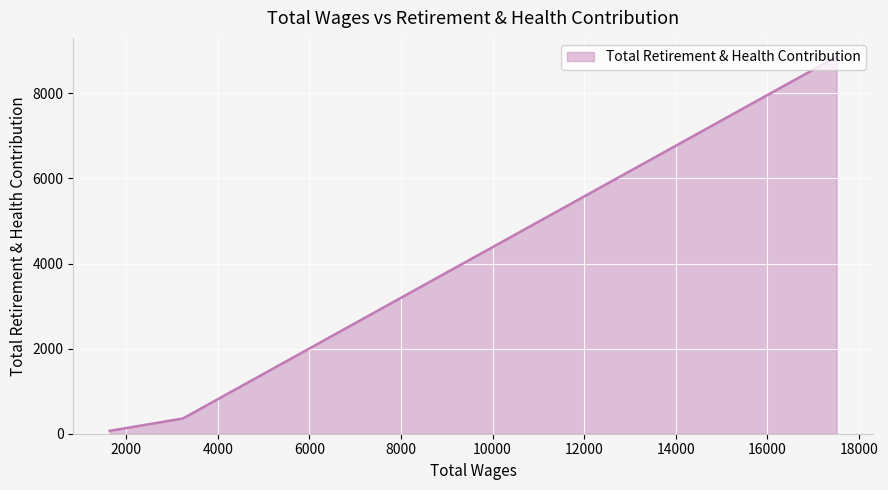

What is the maximum value shown in the chart?

8859